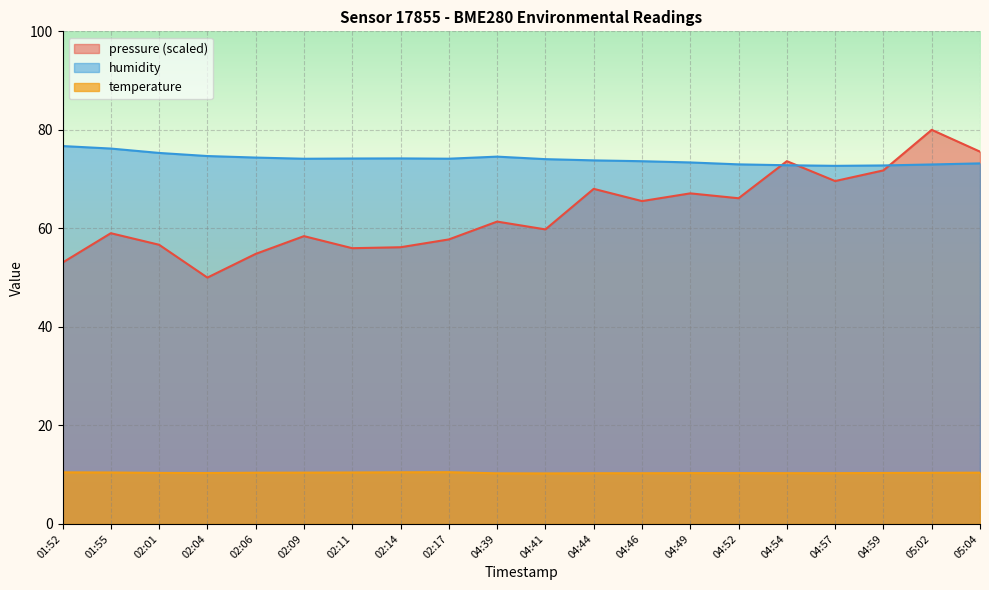

Which series has the largest range (max minus min)?

pressure (scaled)